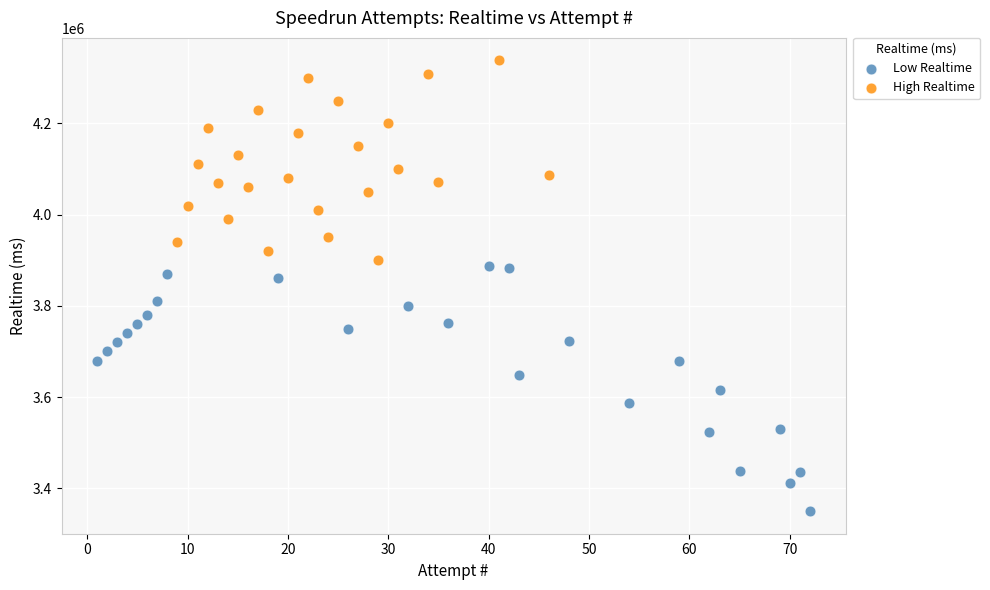

Which series contains the highest Y value?

High Realtime